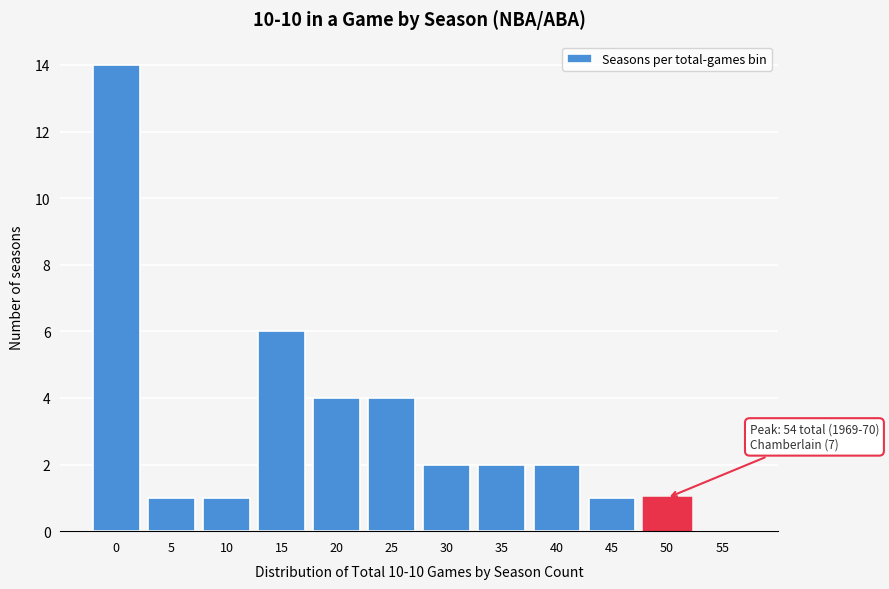

Reading left to right, extract all data points from this chart.

0=14	5=1	10=1	15=6	20=4	25=4	30=2	35=2	40=2	45=1	50=1	55=0